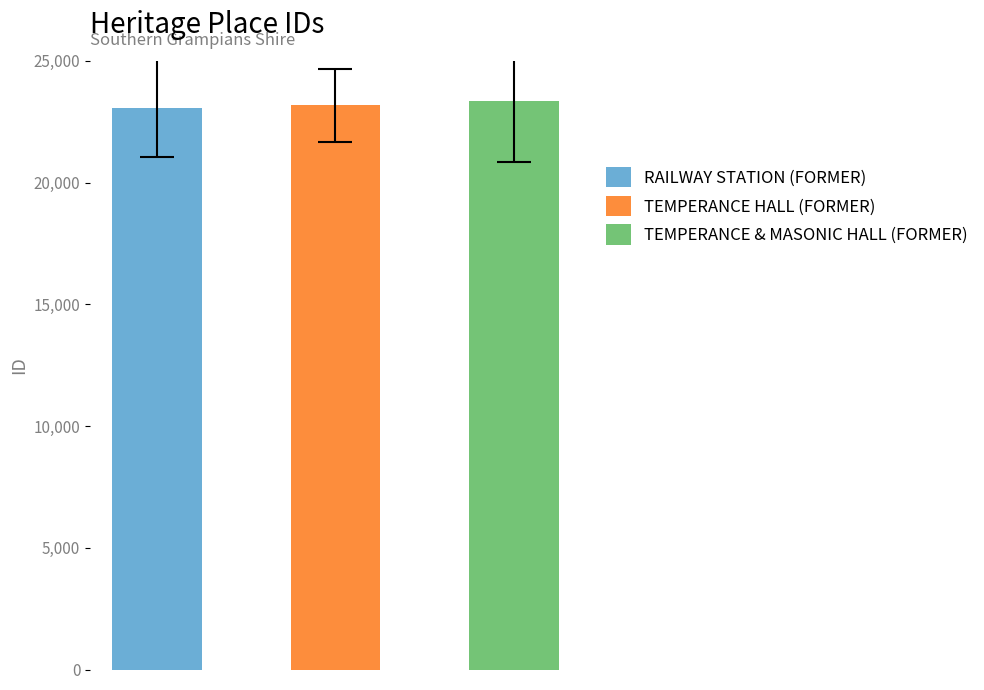

What is the value of the 3rd bar from the left?

23355